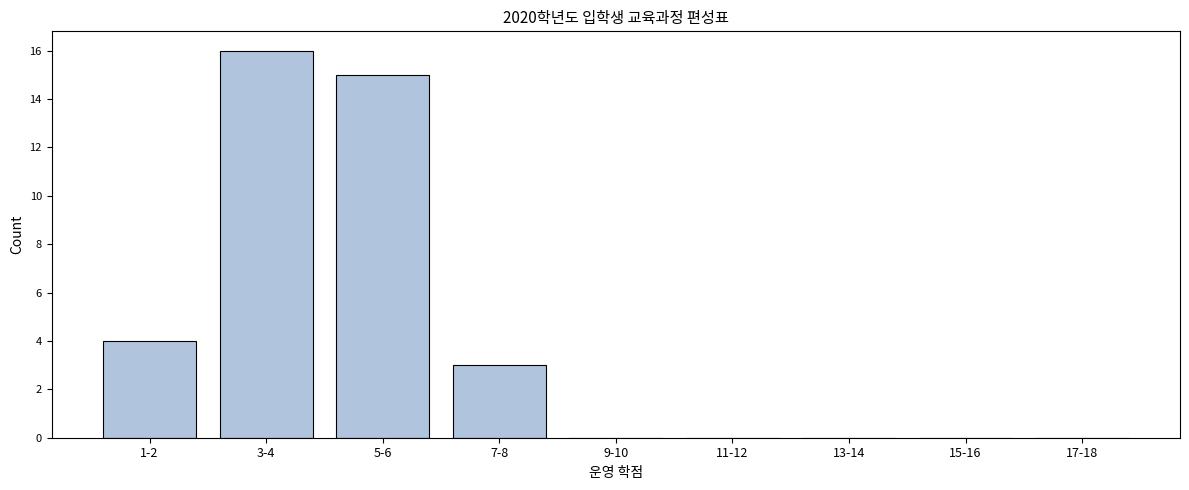

Reading left to right, extract all data points from this chart.

1-2=4	3-4=16	5-6=15	7-8=3	9-10=0	11-12=0	13-14=0	15-16=0	17-18=0